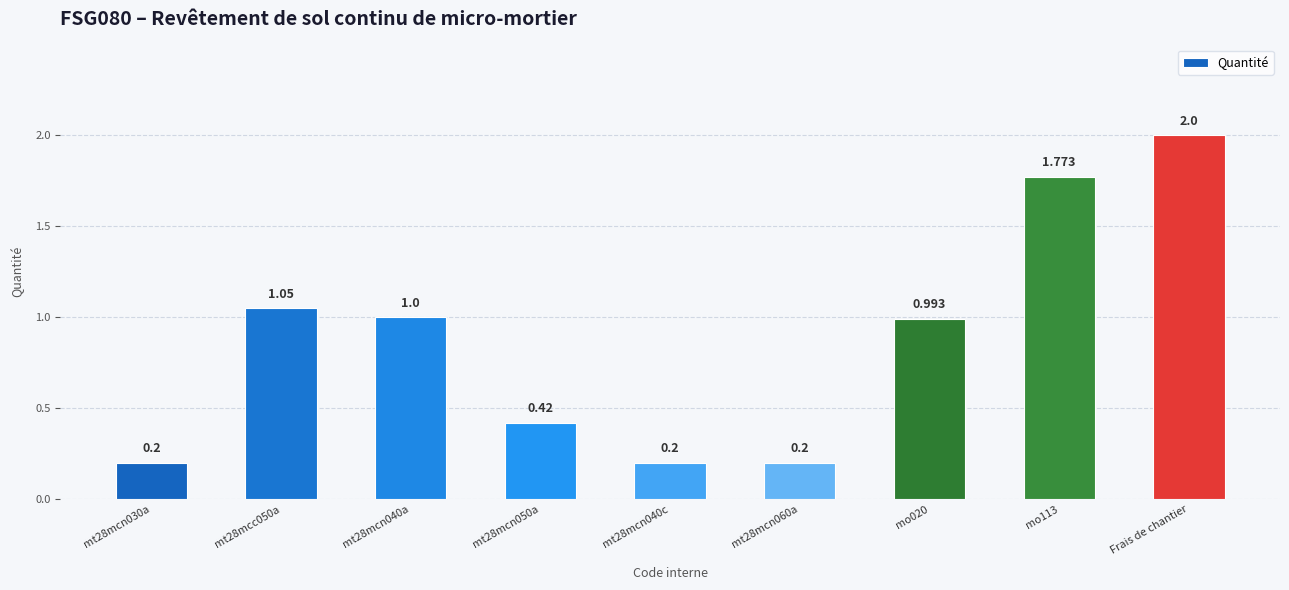

Which label corresponds to the largest value in the chart?

Frais de chantier